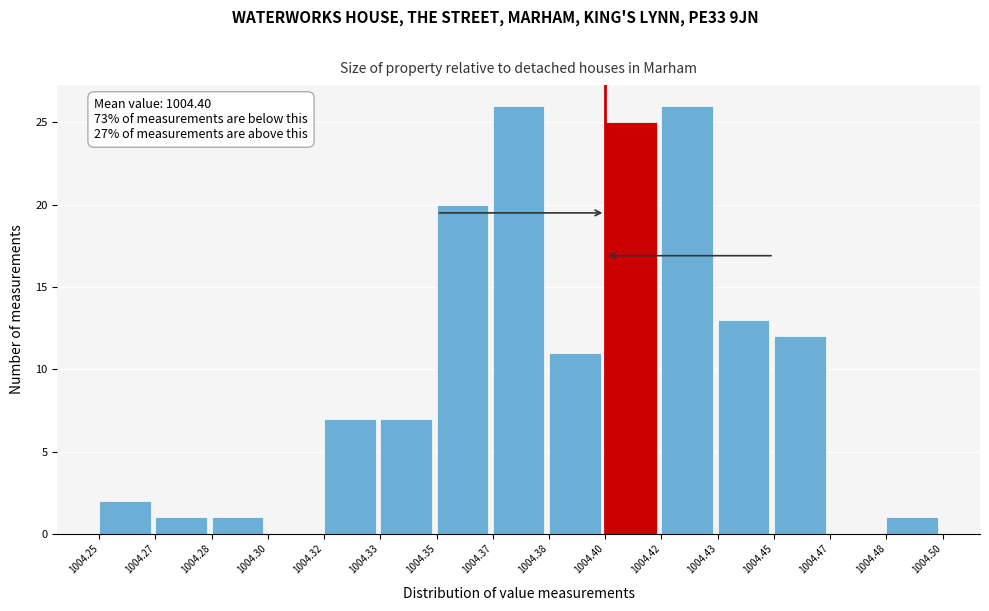

Reading right to left, extract all data points from this chart.

1004.48=1	1004.47=0	1004.45=12	1004.43=13	1004.42=26	1004.40=25	1004.38=11	1004.37=26	1004.35=20	1004.33=7	1004.32=7	1004.30=0	1004.28=1	1004.27=1	1004.25=2